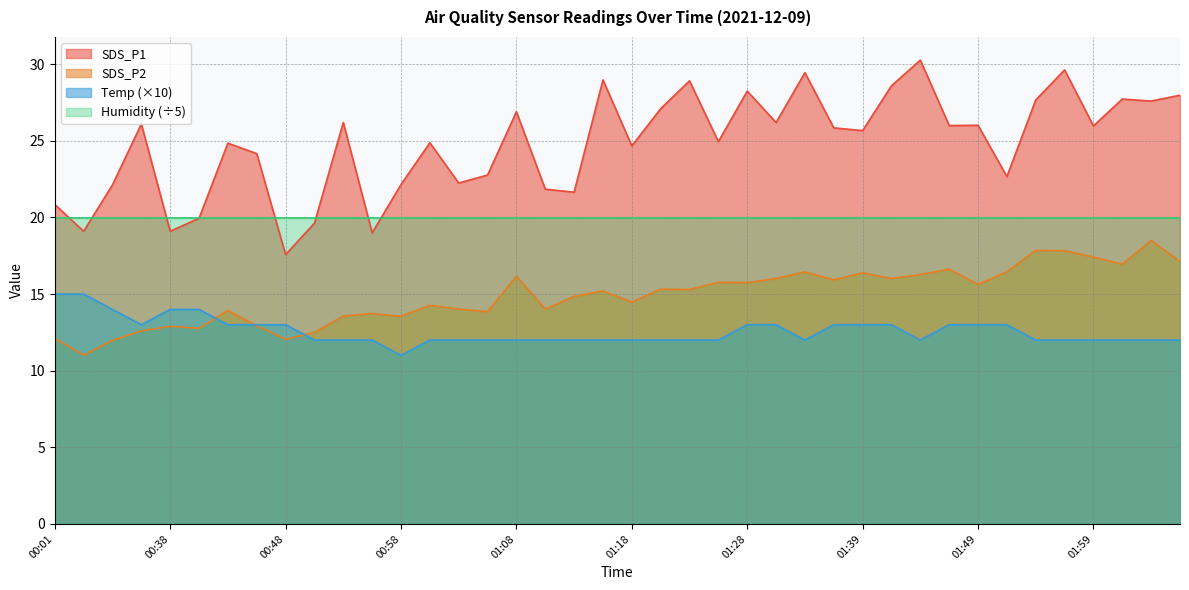

Where is SDS_P2 nearest to the value 14?

01:03